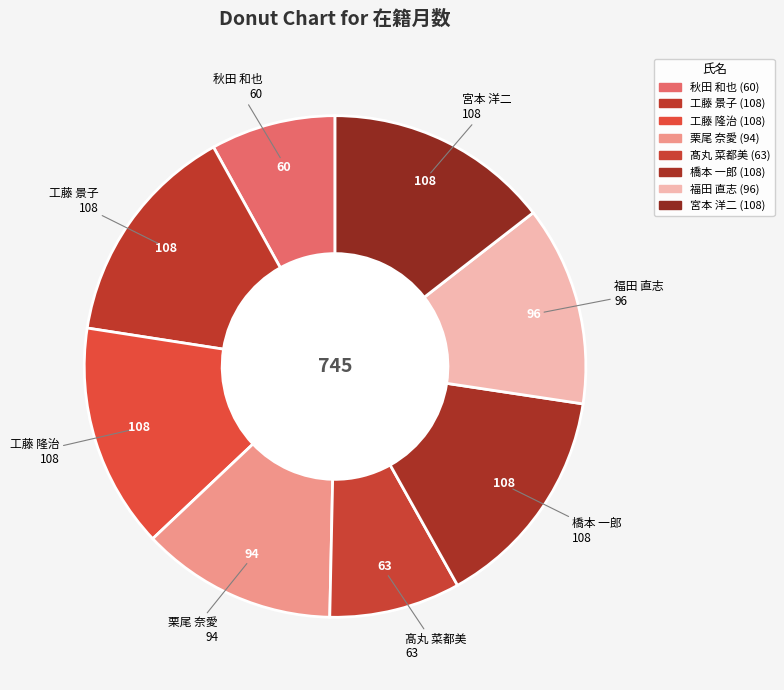

What is the smallest slice in the pie chart?

秋田 和也